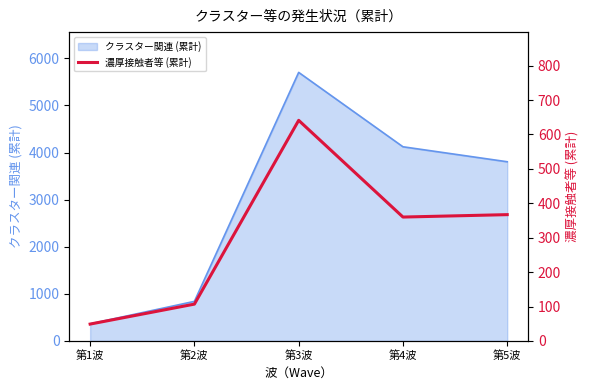

Where is the data nearest to the value 345?

第4波